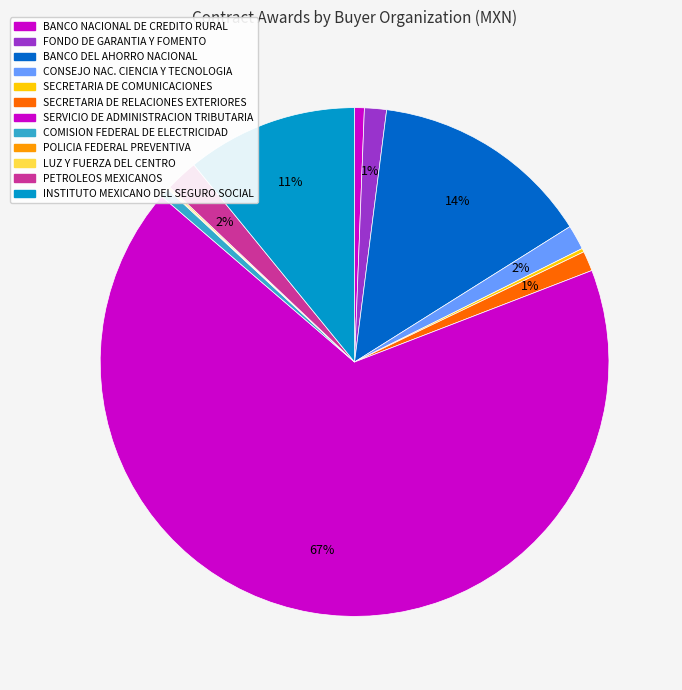

Which category has the smallest portion of the pie?

POLICIA FEDERAL PREVENTIVA